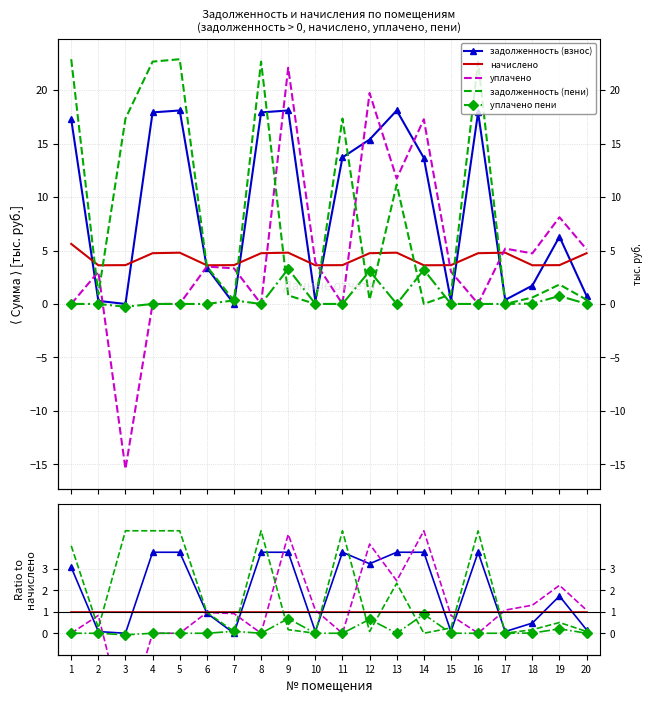

Reading left to right, list all the values displayed in this chart.

задолженность (взнос): 3.1	0.1	0.0	3.8	3.8	0.9	0.0	3.8	3.8	0.1	3.8	3.2	3.8	3.8	0.1	3.8	0.1	0.5	1.7	0.2
начислено: 1.0	1.0	1.0	1.0	1.0	1.0	1.0	1.0	1.0	1.0	1.0	1.0	1.0	1.0	1.0	1.0	1.0	1.0	1.0	1.0
уплачено: 0.0	0.8	-4.2	0.0	0.0	1.0	0.9	0.0	4.6	1.1	0.0	4.2	2.4	4.8	0.8	0.0	1.1	1.3	2.2	1.1
задолженность (пени): 4.1	0.2	4.8	4.8	4.8	1.0	0.1	4.8	0.2	0.0	4.8	0.1	2.3	0.0	0.2	4.8	0.0	0.2	0.5	0.1
уплачено пени: 0.0	0.0	-0.1	0.0	0.0	0.0	0.1	0.0	0.7	0.0	0.0	0.6	0.0	0.9	0.0	0.0	0.0	0.0	0.2	0.0